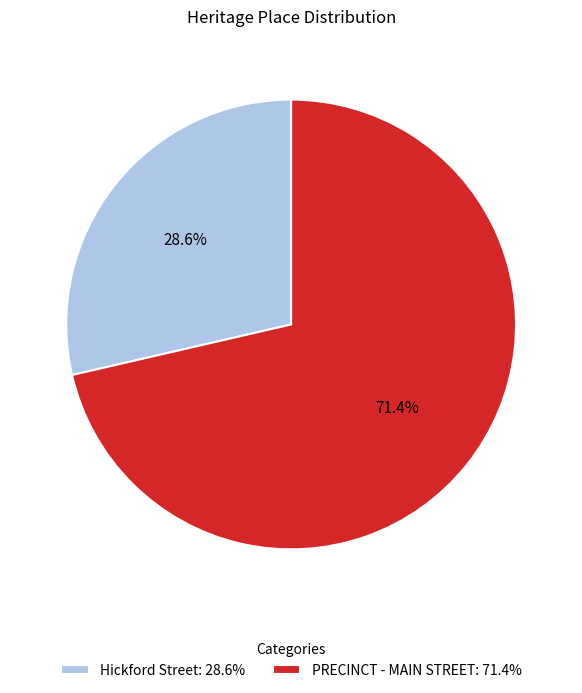

To the nearest percent, what is the difference between the largest and smallest slice percentages?

43%